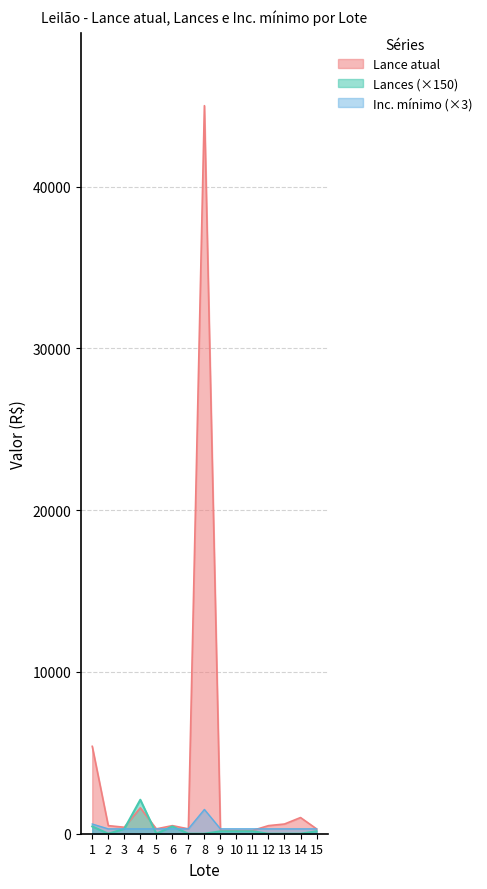

What is the sum of the Lances values at 13 and 6?

450